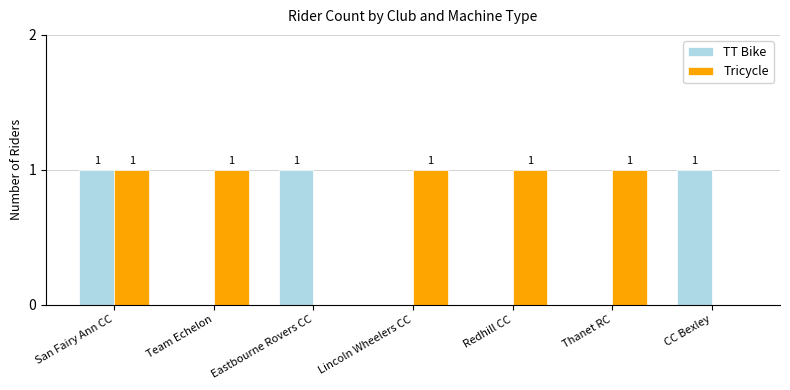

What is the sum of all TT Bike values?

3